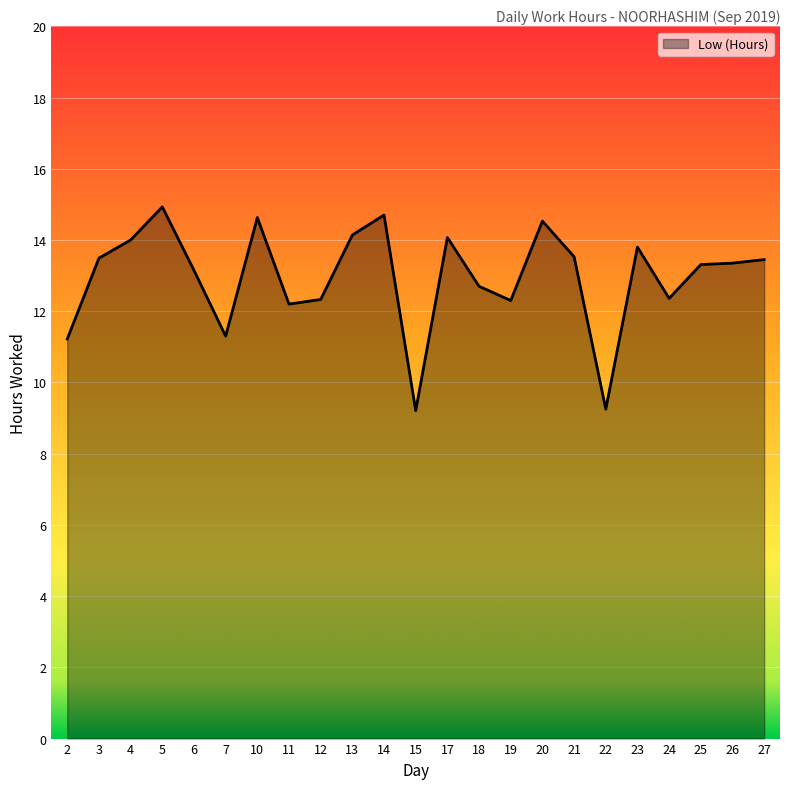

What is the maximum value shown in the chart?

14.9